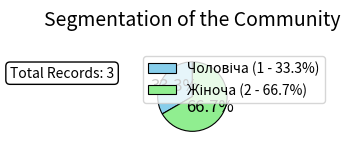

Is there a majority slice in this chart?

Yes